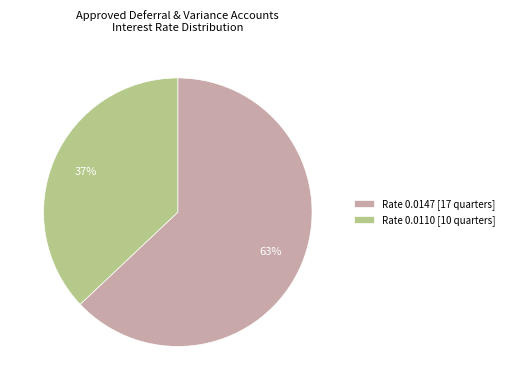

What is the largest slice in the pie chart?

Rate 0.0147 [17 quarters]